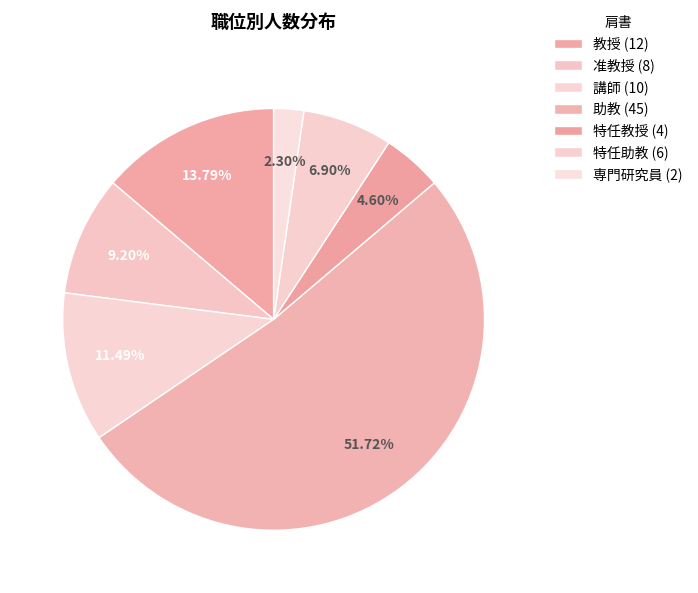

To the nearest percent, what is the combined percentage of 特任教授 and 助教?

56%